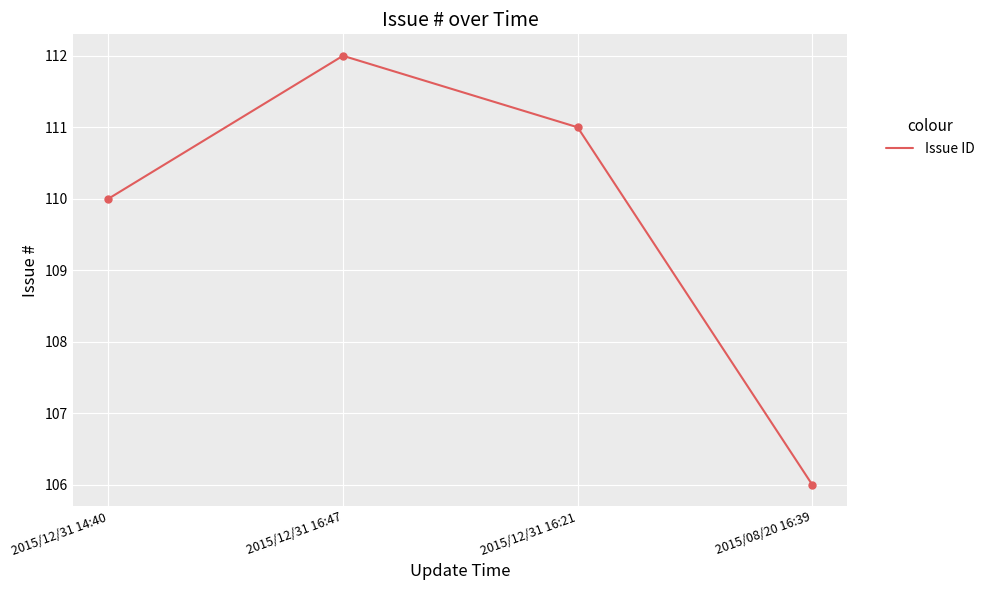

How many values are below 111?

2